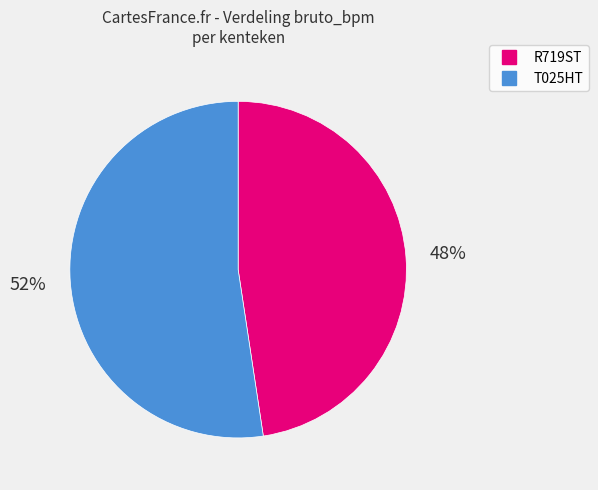

Which slice is the largest?

T025HT